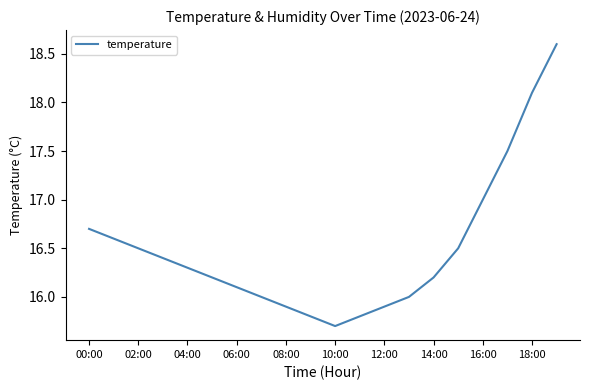

What is the smallest value displayed?

15.7